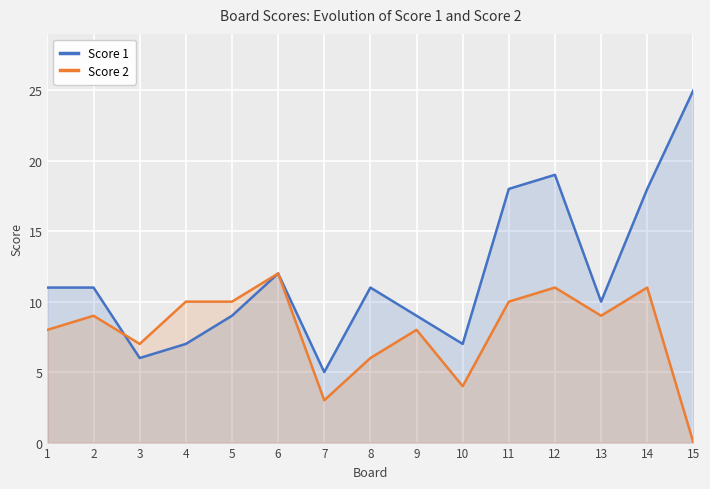

Is it true that Score 1 equals 9 at 9?

True